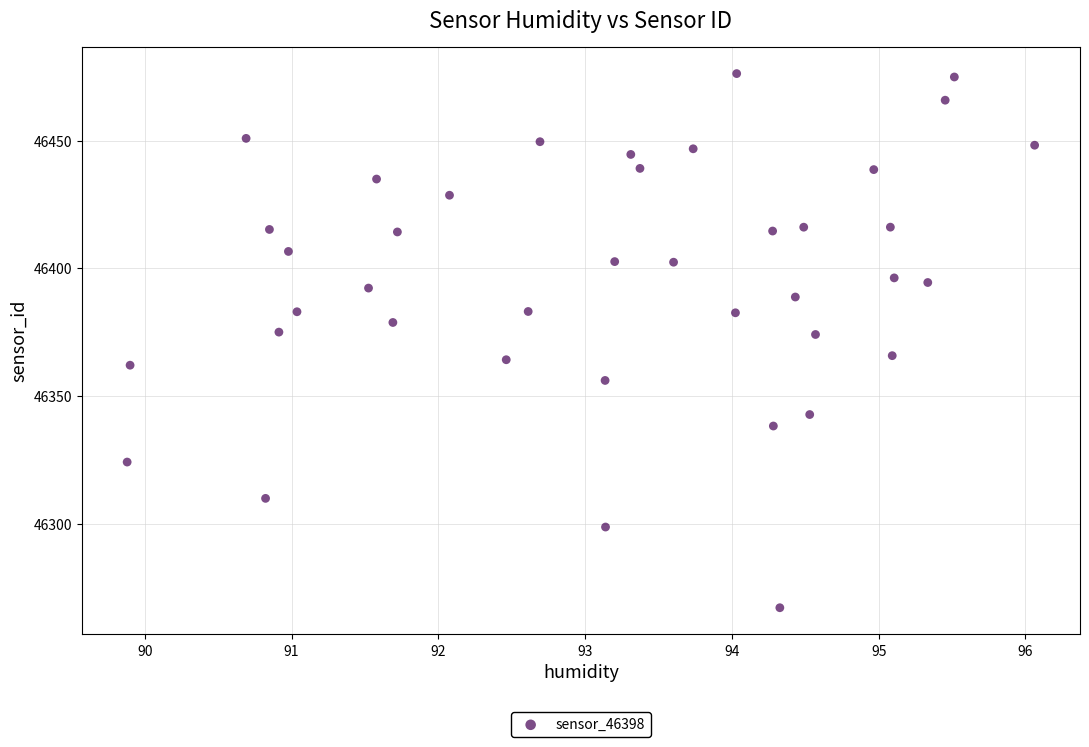

What is the range of Y values (max minus min)?

209.2